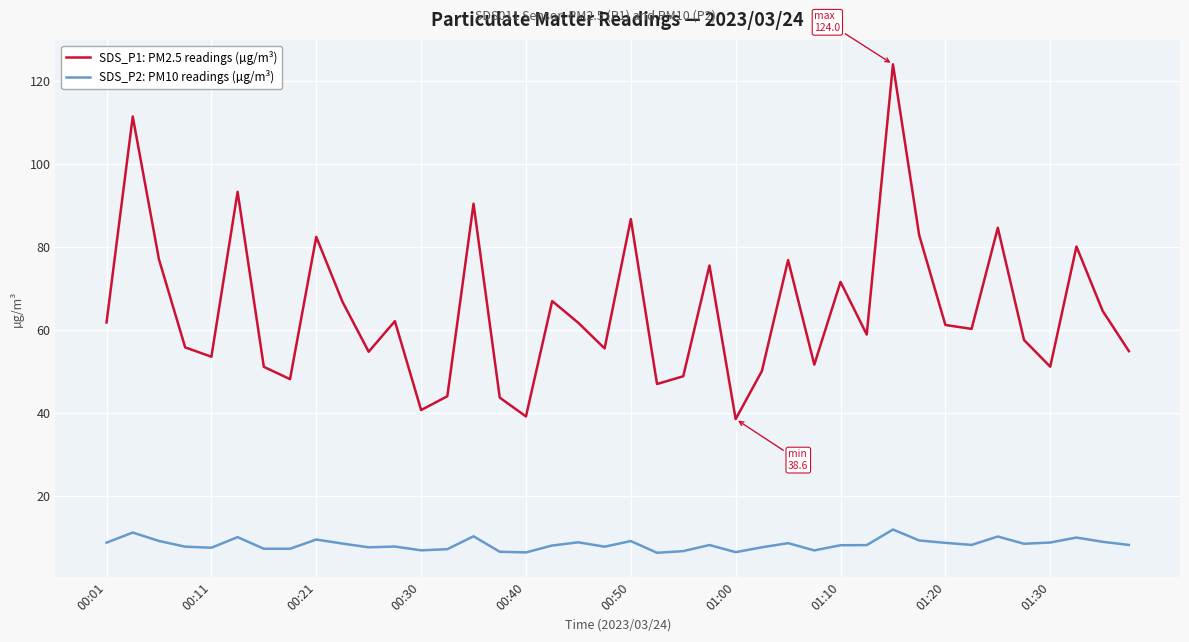

What is the minimum value shown in the chart?

6.4